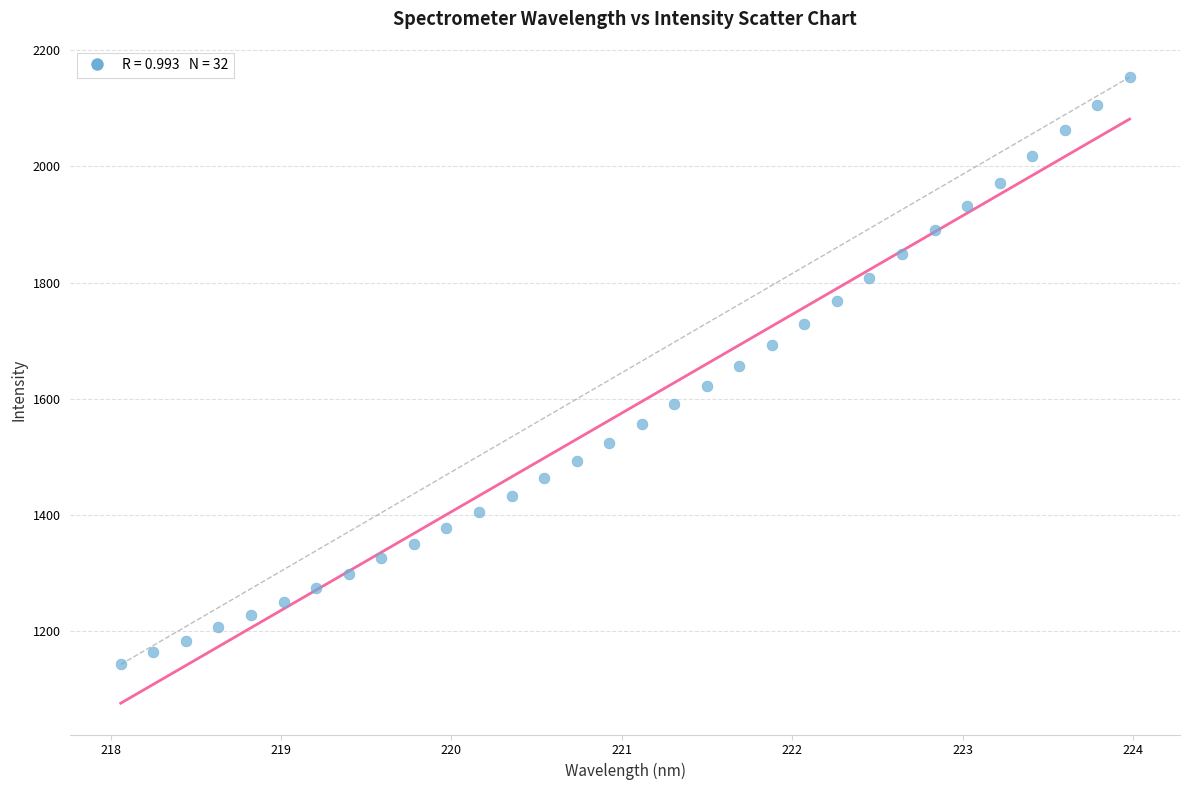

What is the range of X values (max minus min)?

5.9